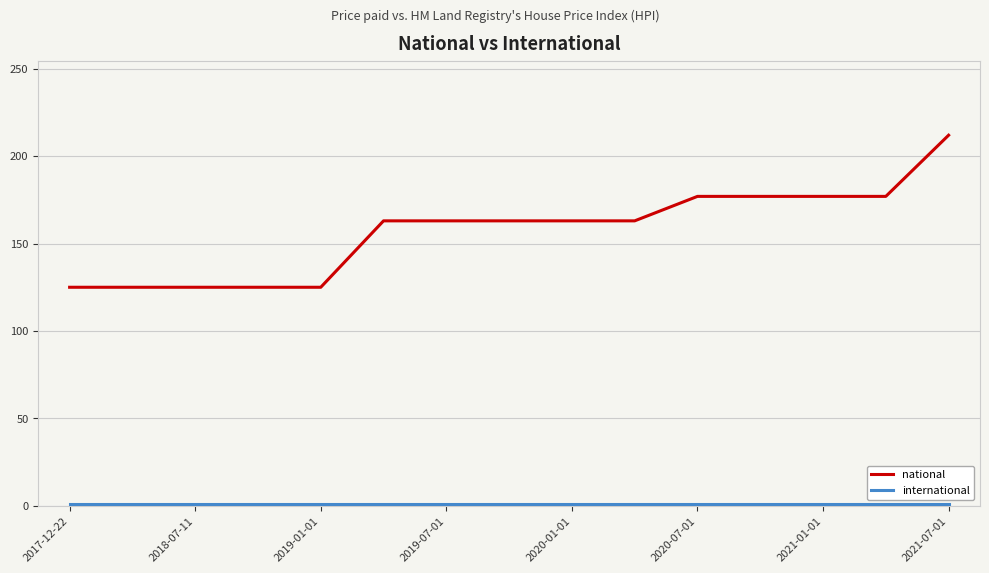

Which series has the widest spread of values?

national